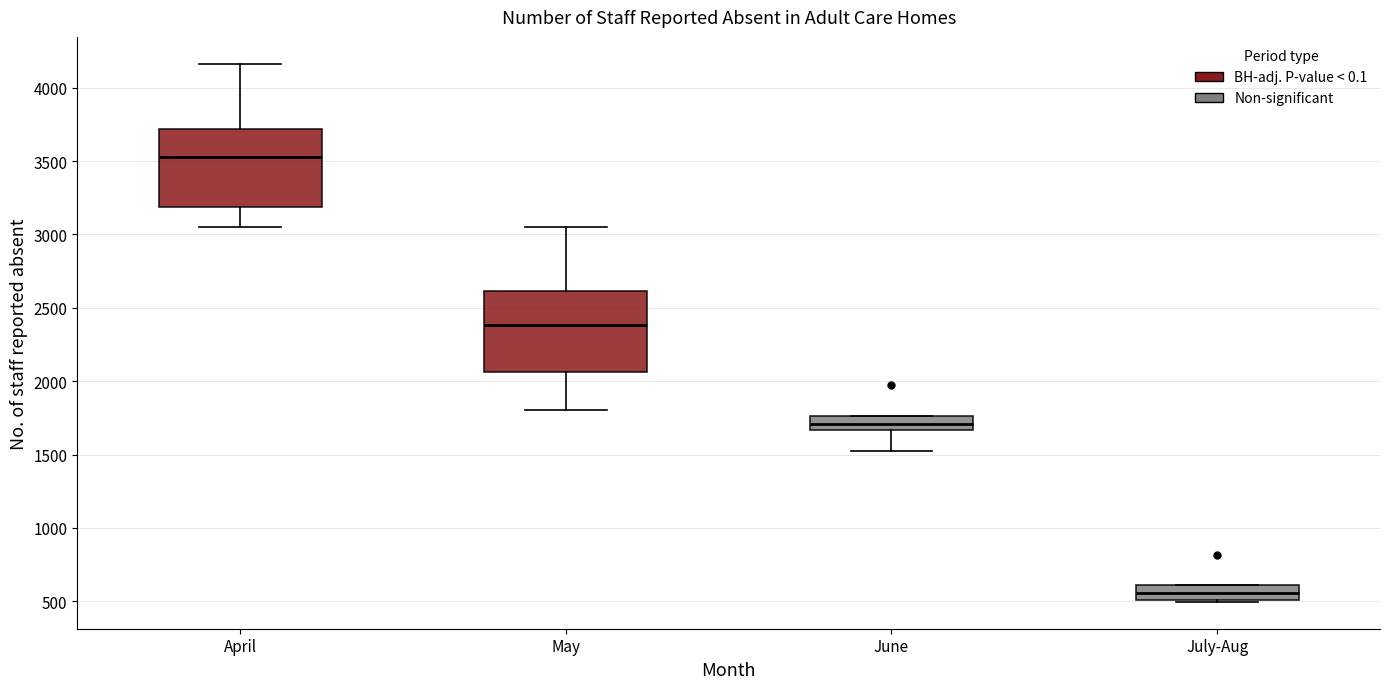

Where is the upper edge of the box for April on the y-axis? The values are not printed on the chart, so give them approximately, as read against the axis.

3700